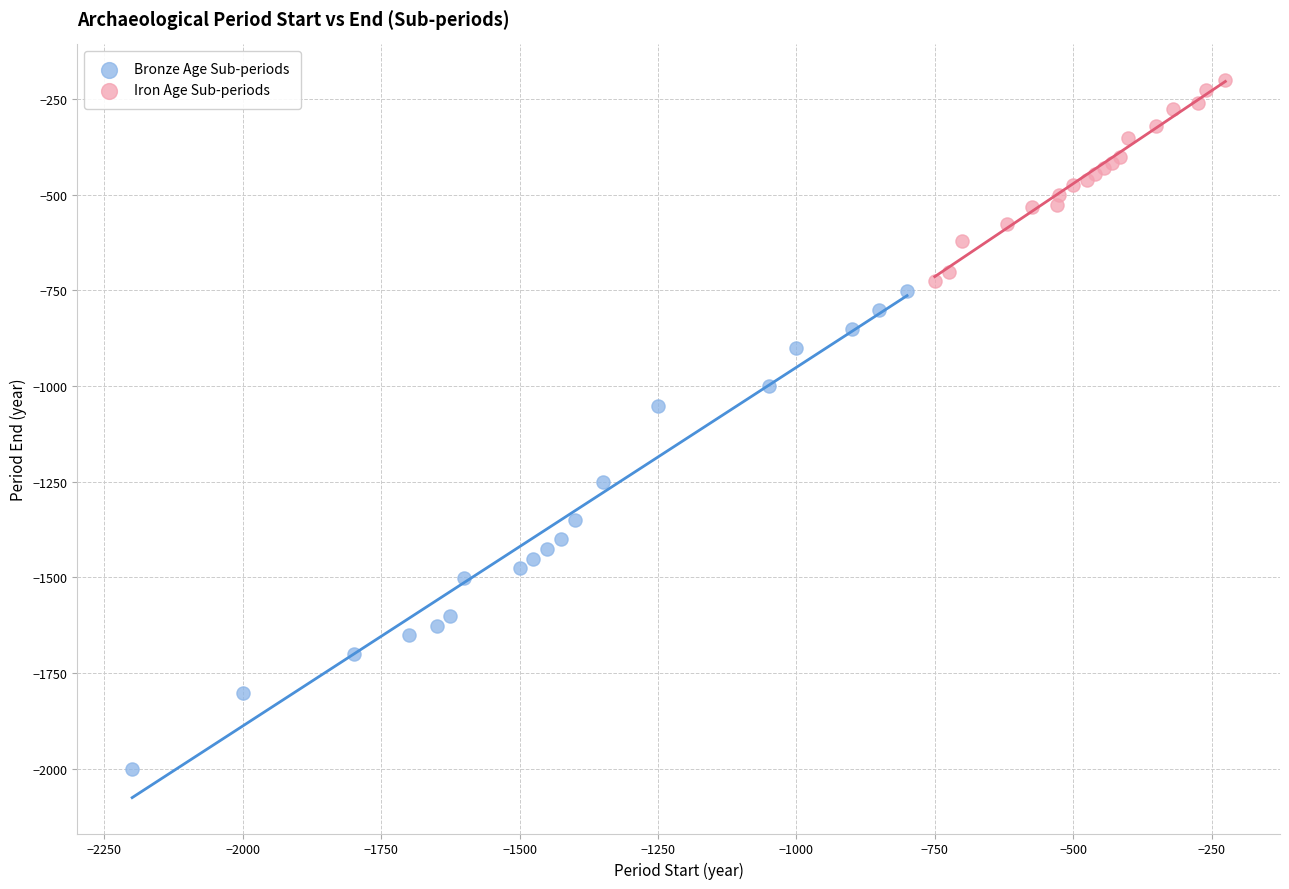

Which series has the largest Y range (max minus min)?

Bronze Age Sub-periods